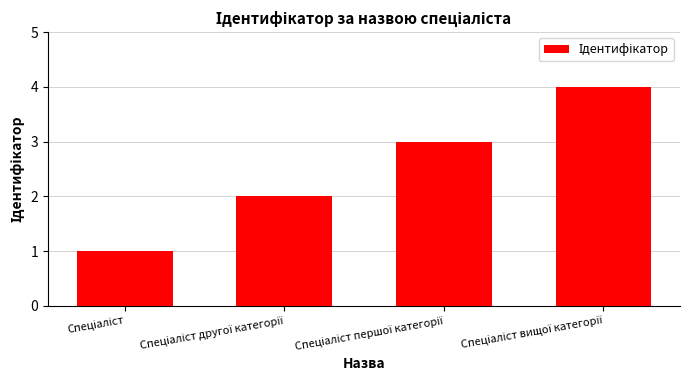

Count the number of data series in this chart.

1